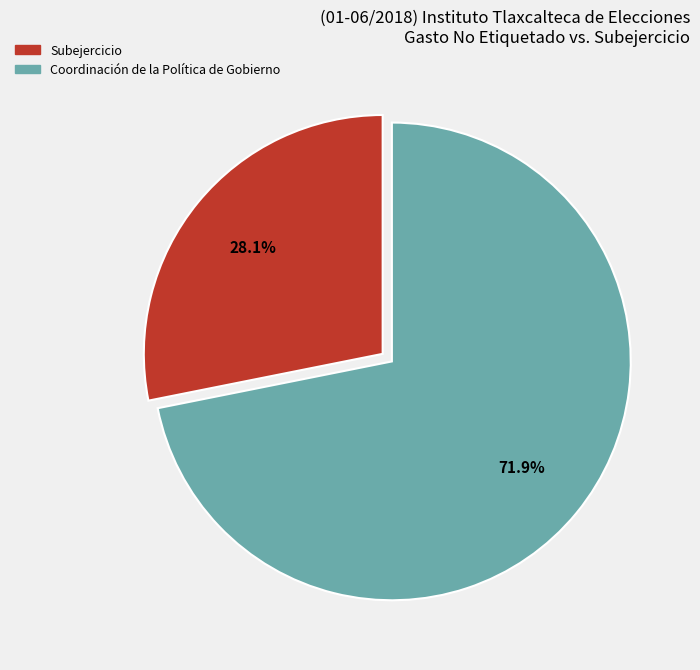

Is there any slice that represents more than half of the pie?

Yes